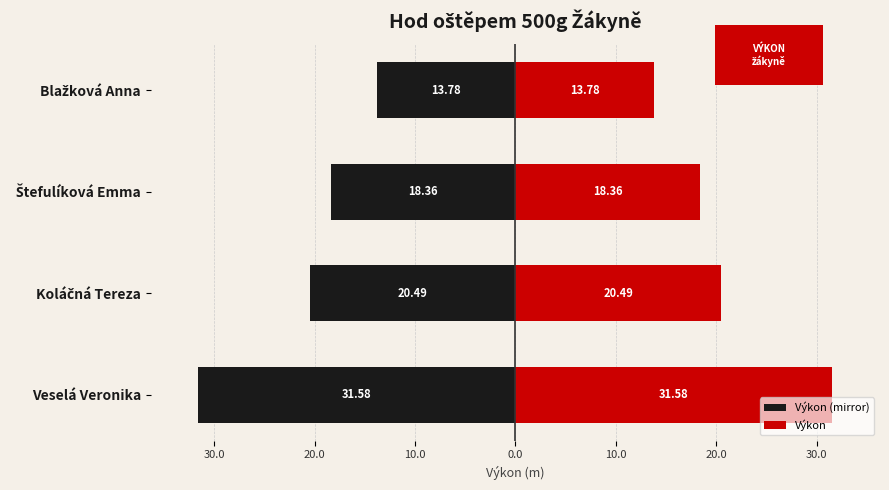

The Výkon (mirror) series shows -20.5 at Koláčná Tereza. True or false?

True